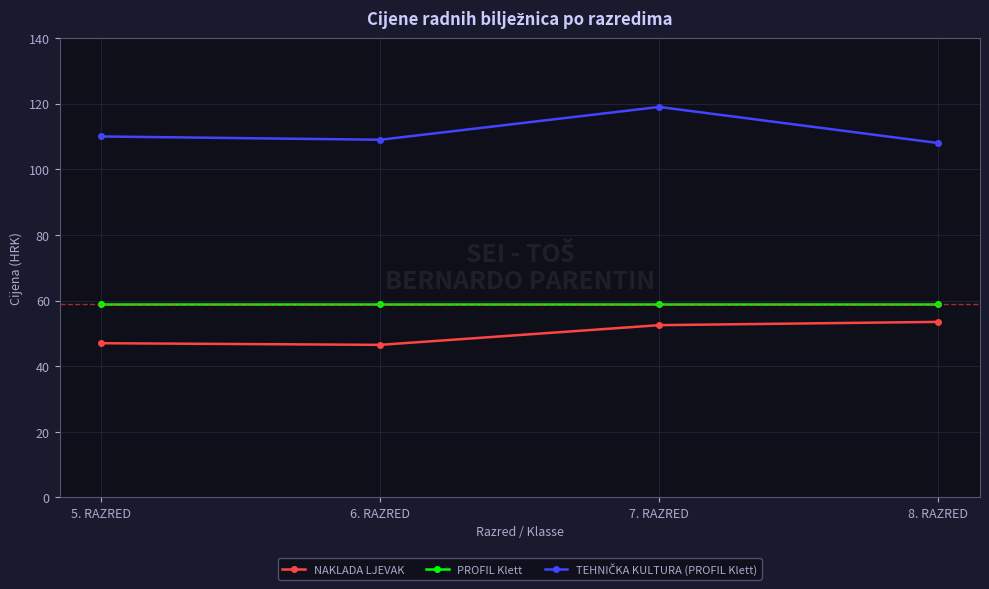

What is the average value of the NAKLADA LJEVAK series?

49.9